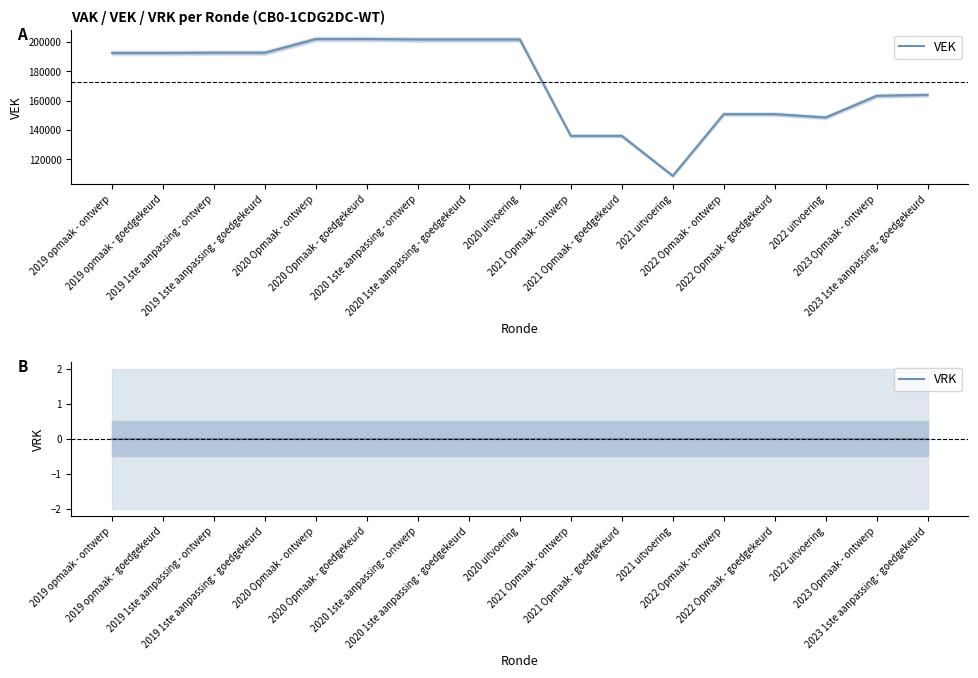

True or false: VRK and VEK cross at least once.

False